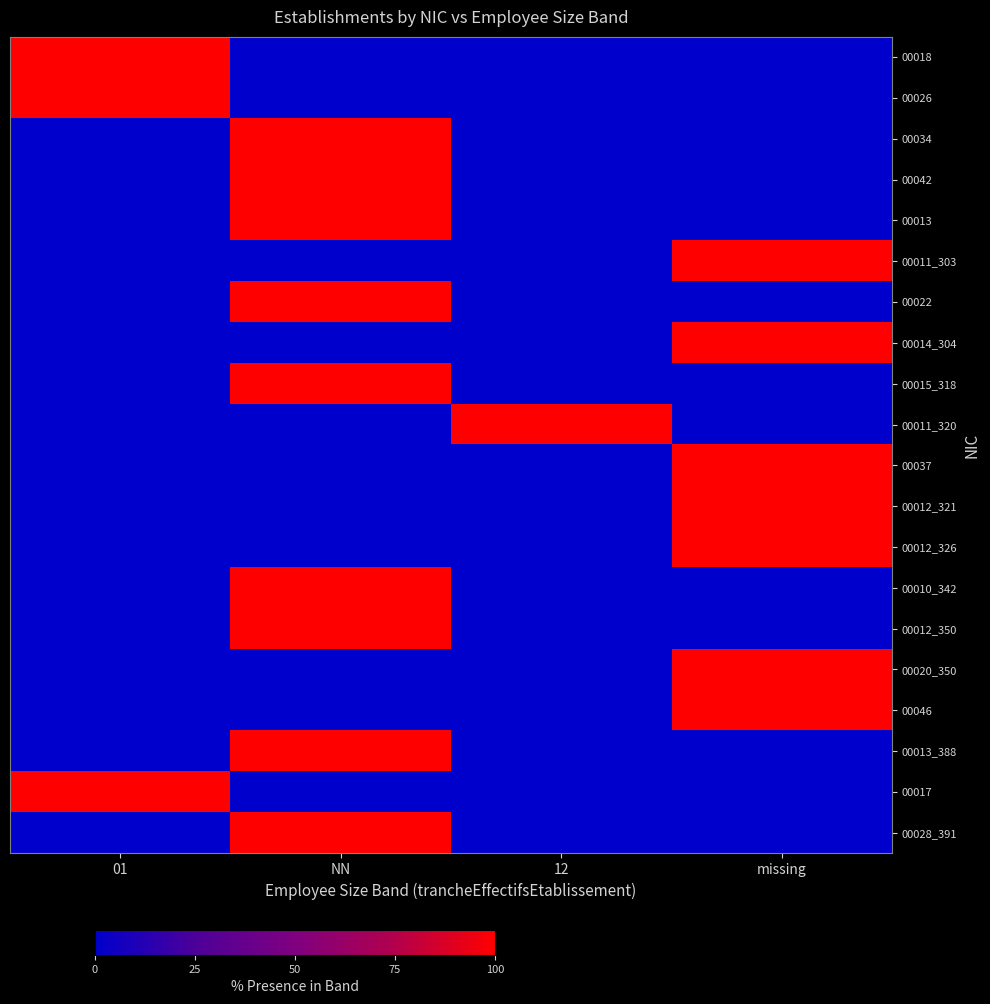

Which series has the largest range (max minus min)?

00018